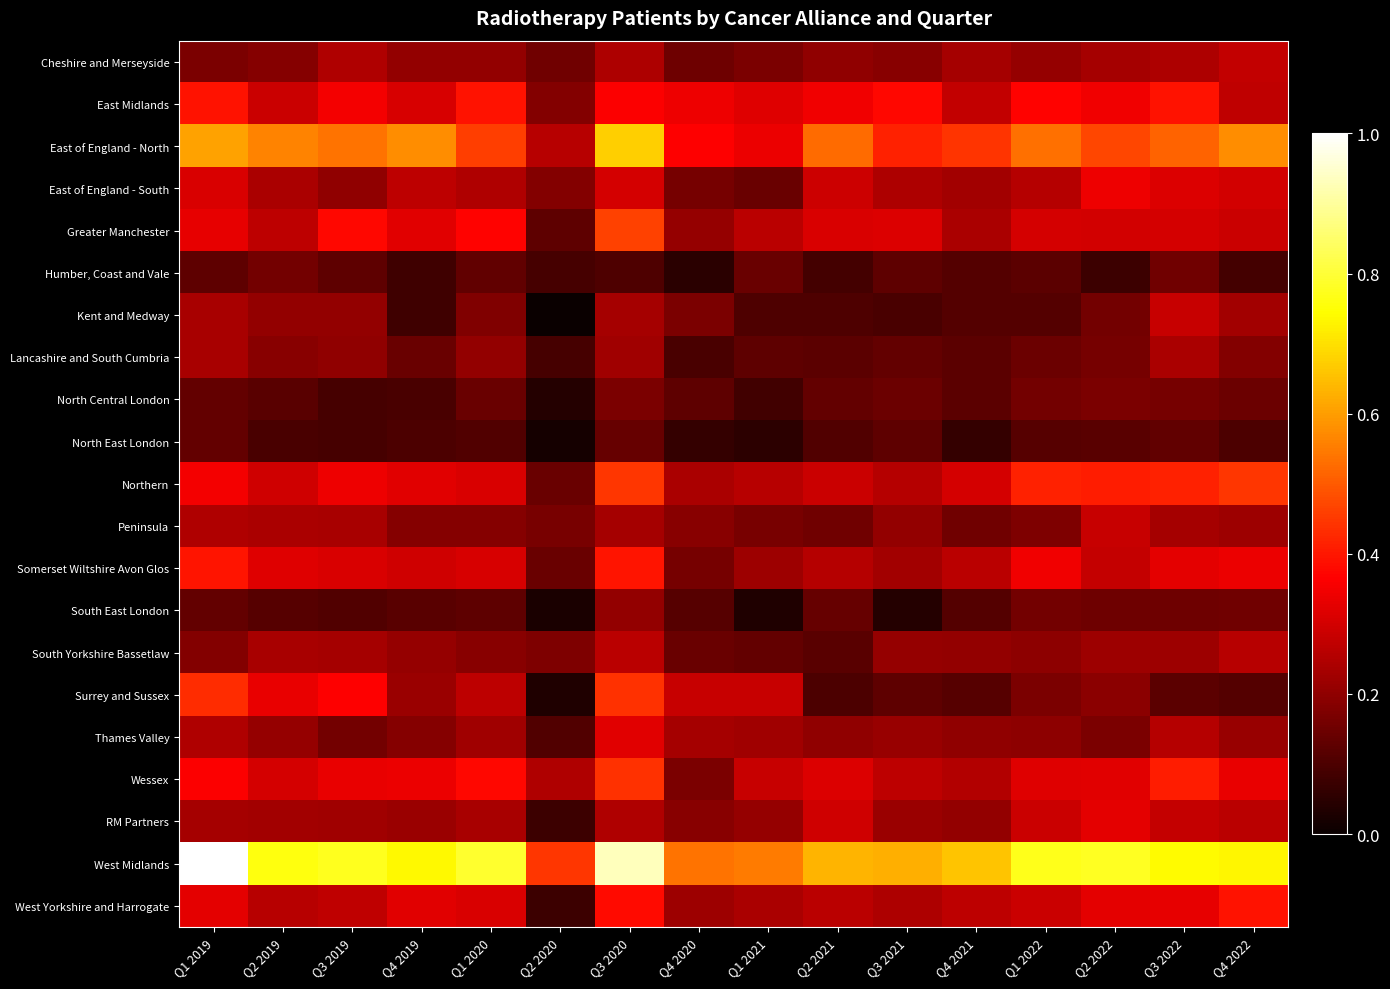

How many data points does each series have?

16